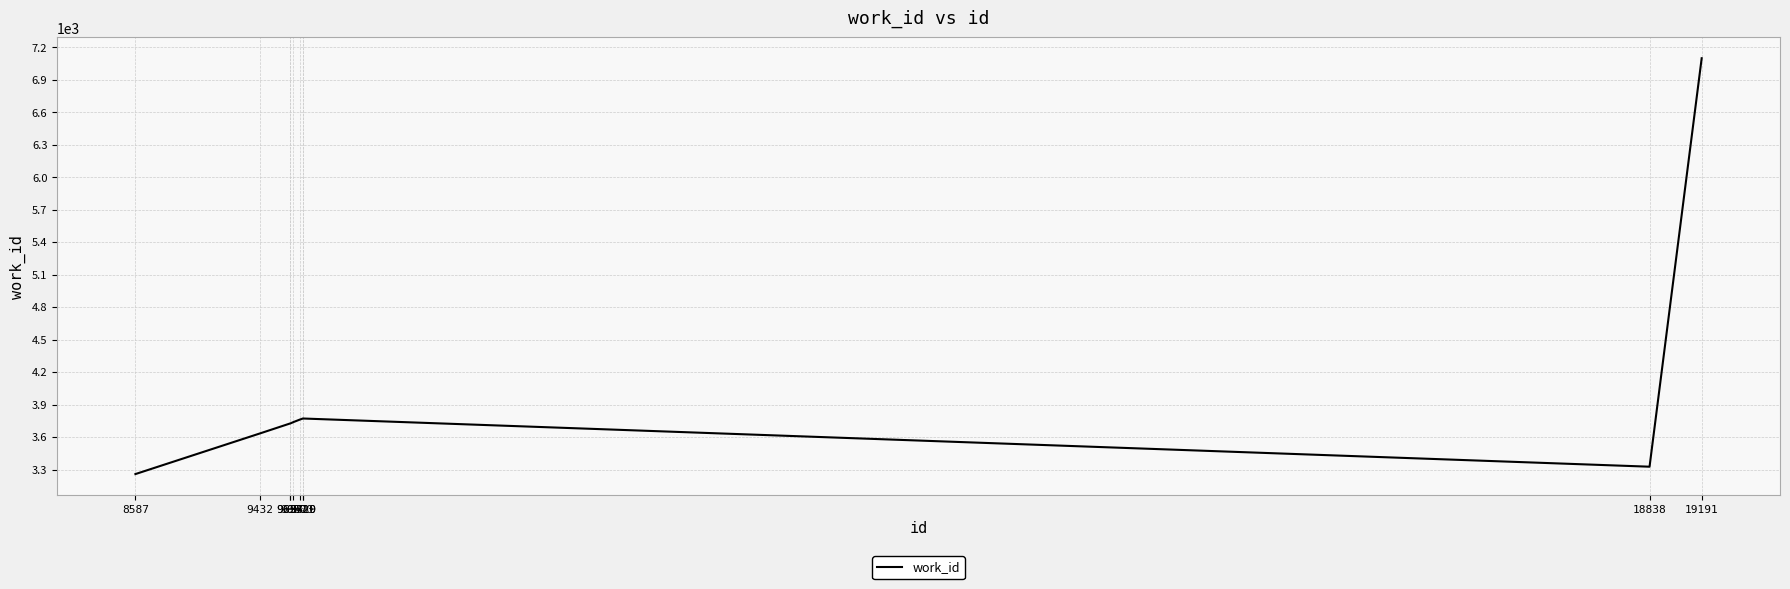

What is the greatest value displayed?

7097